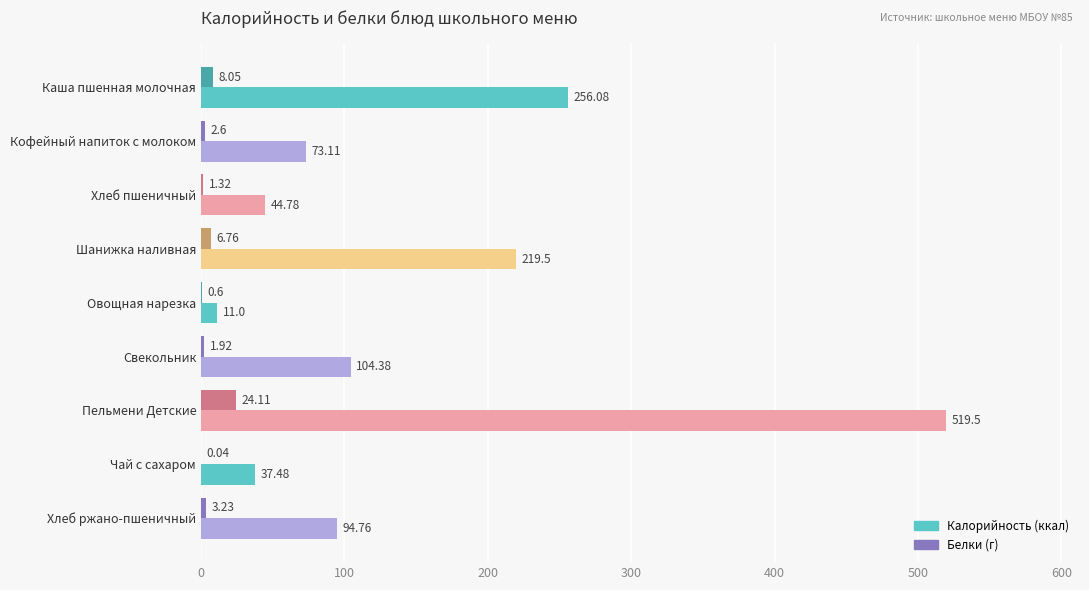

What is the total value across all series at Чай с сахаром?

37.5